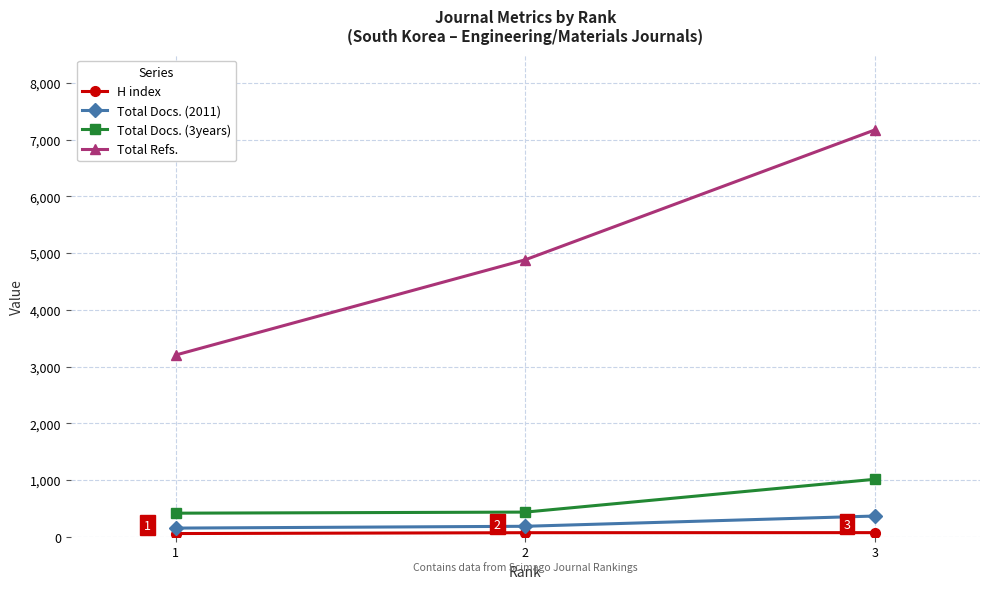

How many lines are shown in the chart?

4